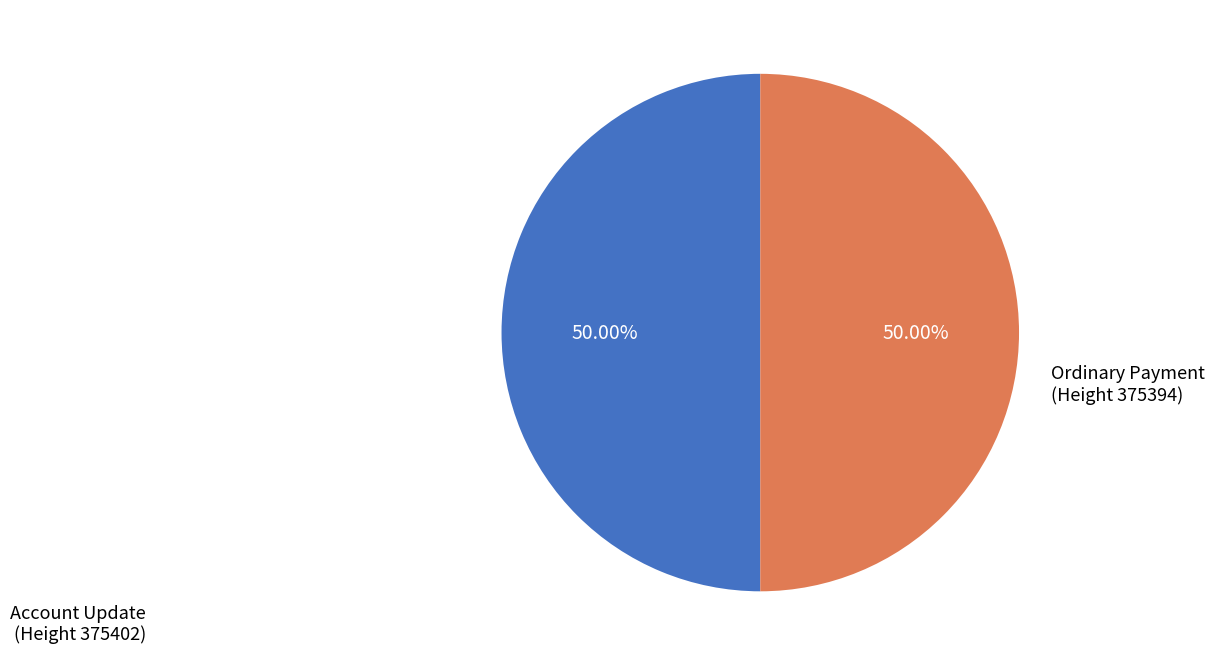

What is the ratio of the value at Ordinary Payment (Height 375394) to the value at Account Update (Height 375402)?

1.0